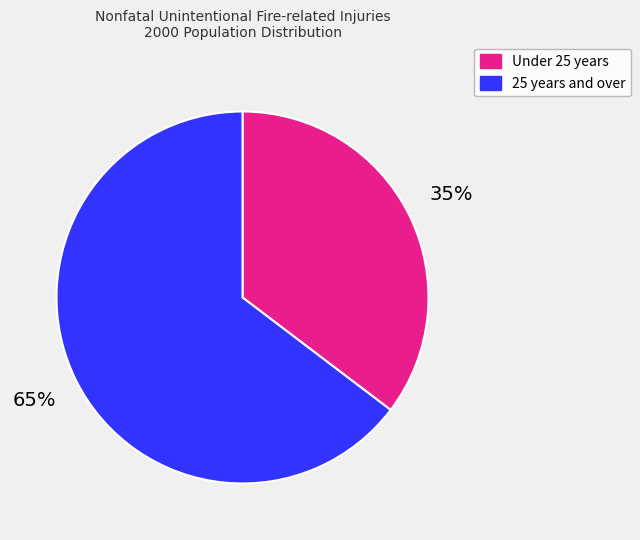

Is there a majority slice in this chart?

Yes